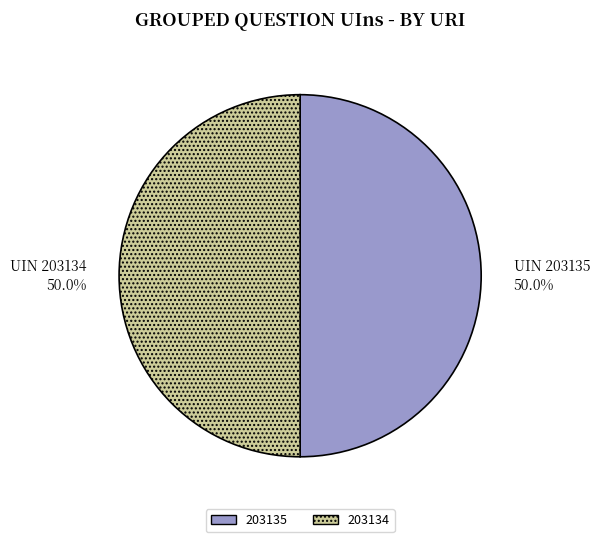

How many segments does this pie chart have?

2